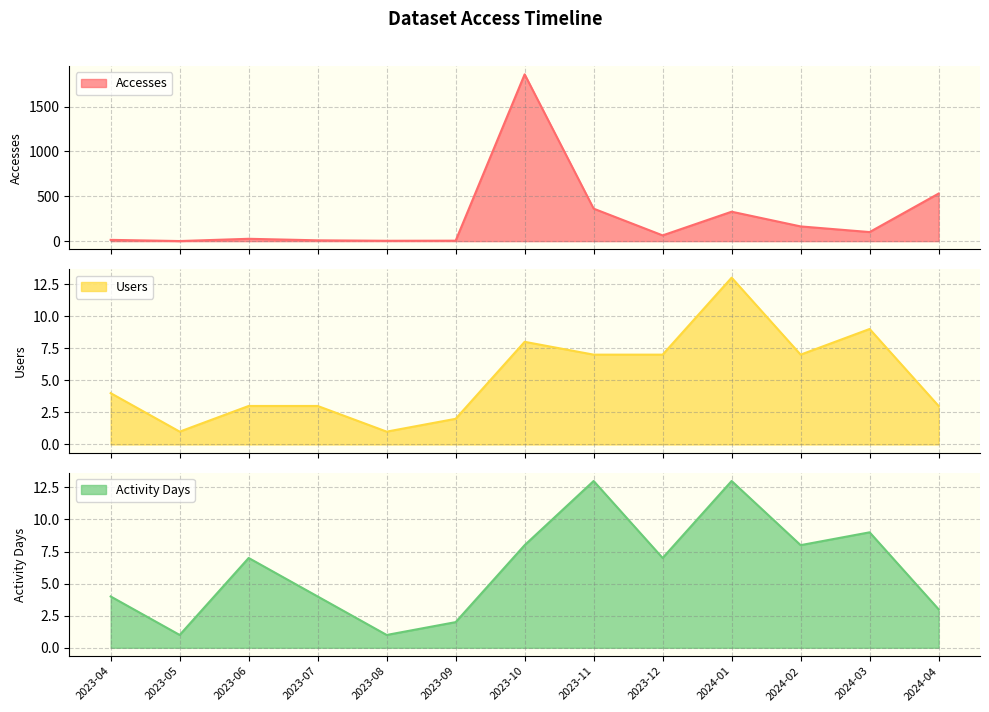

Where is Users nearest to the value 7?

2023-11